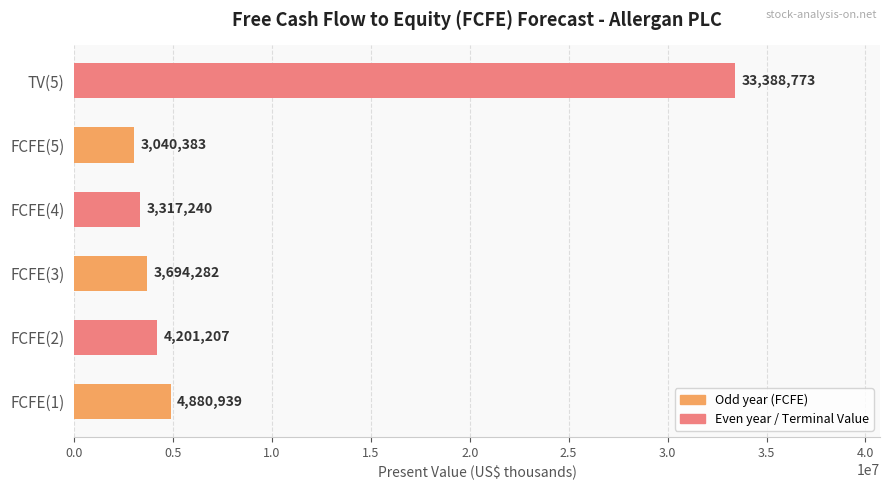

Reading top to bottom, what are all the values shown in this chart?

TV(5)=33388773	FCFE(5)=3040383	FCFE(4)=3317240	FCFE(3)=3694282	FCFE(2)=4201207	FCFE(1)=4880939